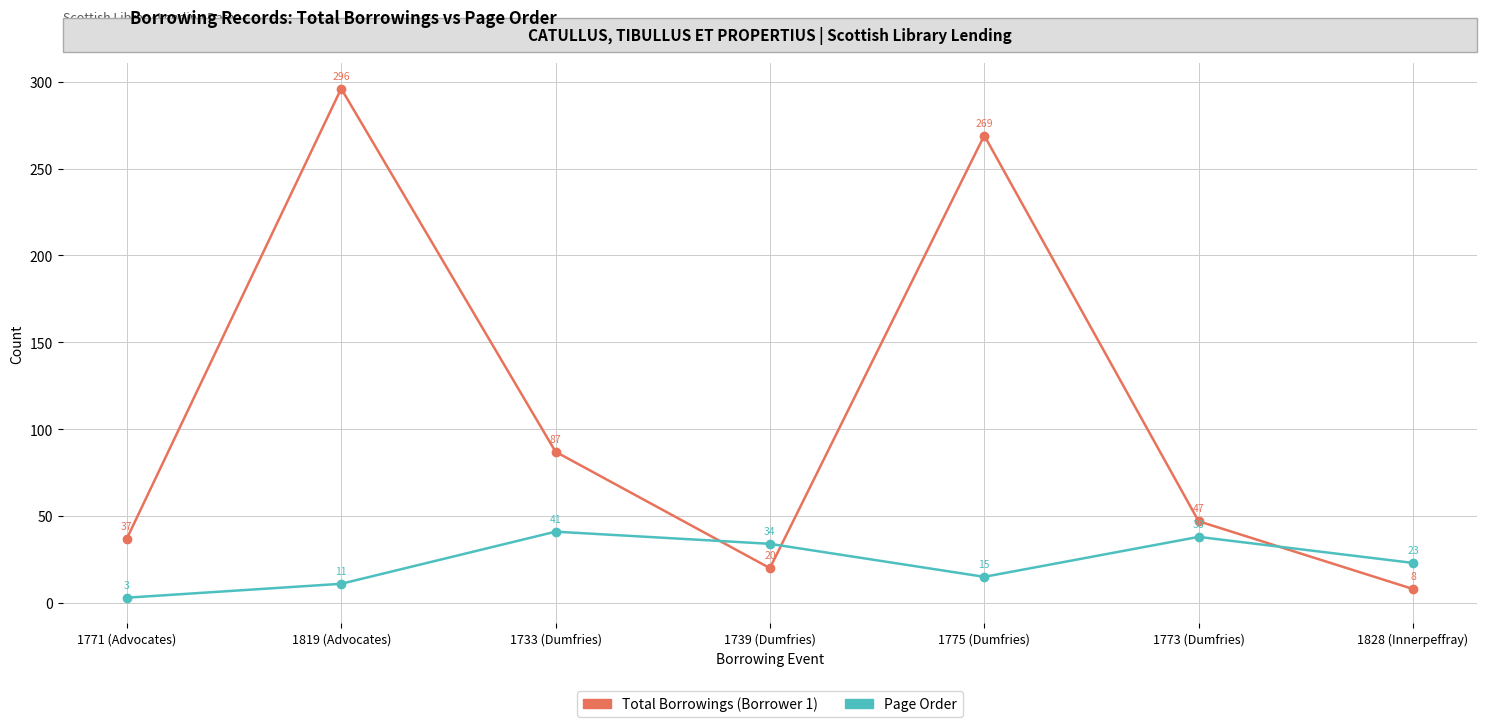

List the labels in order of Page Order value, smallest first.

1771 (Advocates), 1819 (Advocates), 1775 (Dumfries), 1828 (Innerpeffray), 1739 (Dumfries), 1773 (Dumfries), 1733 (Dumfries)